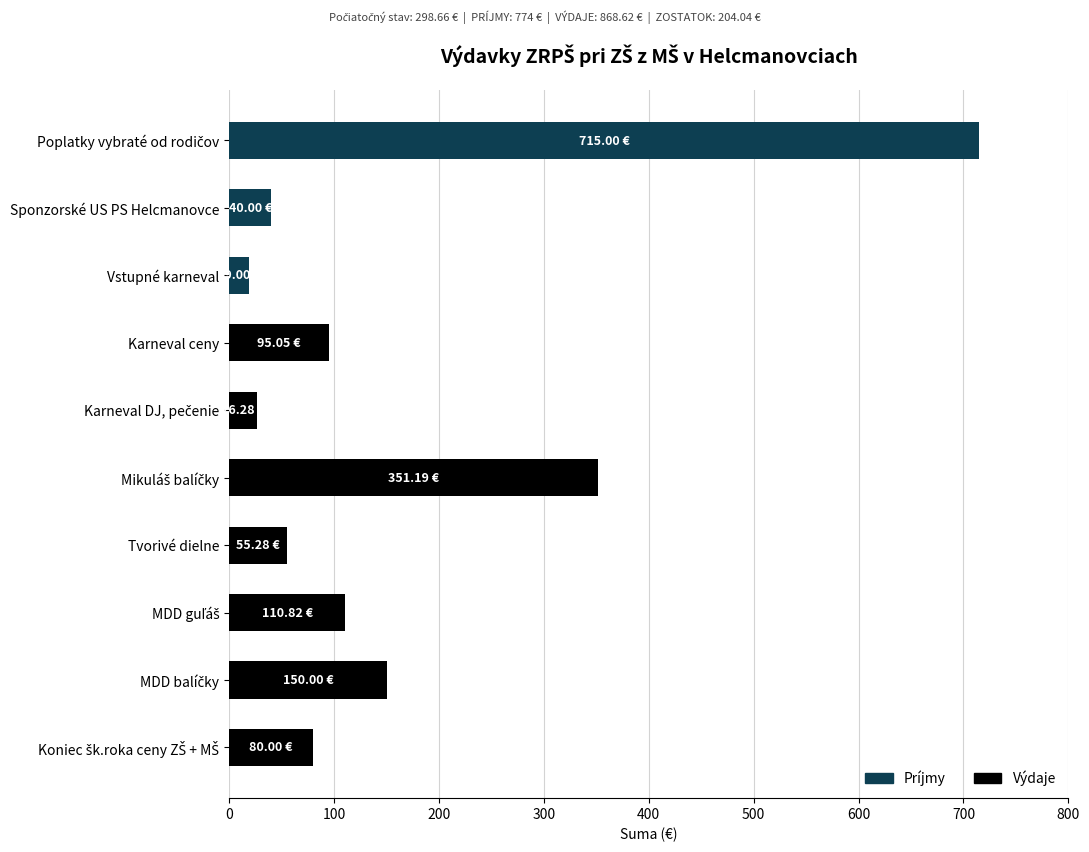

At how many categories does at least one series exceed 72?

6